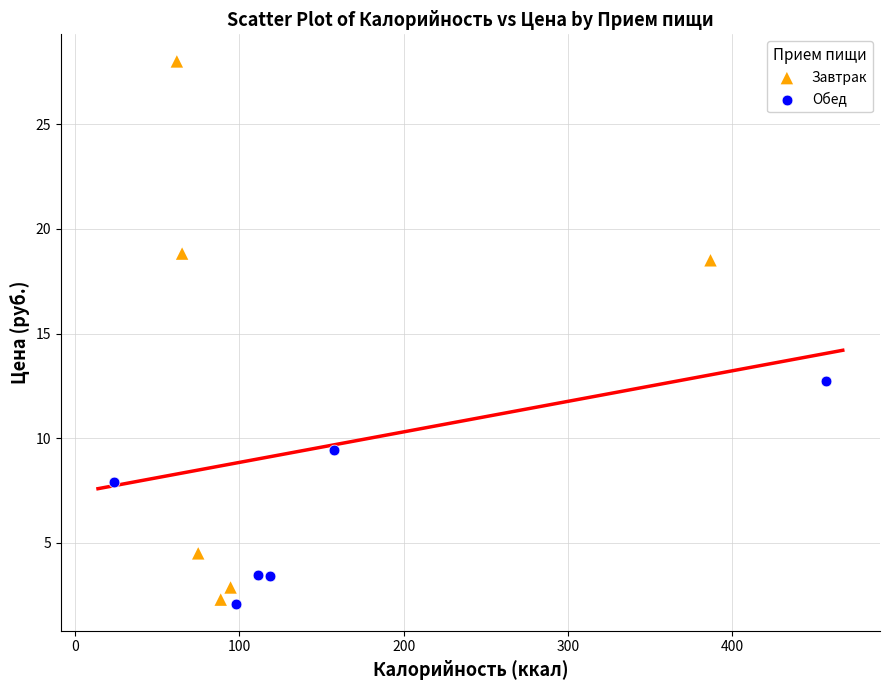

Which series has the widest spread of Y values?

Завтрак